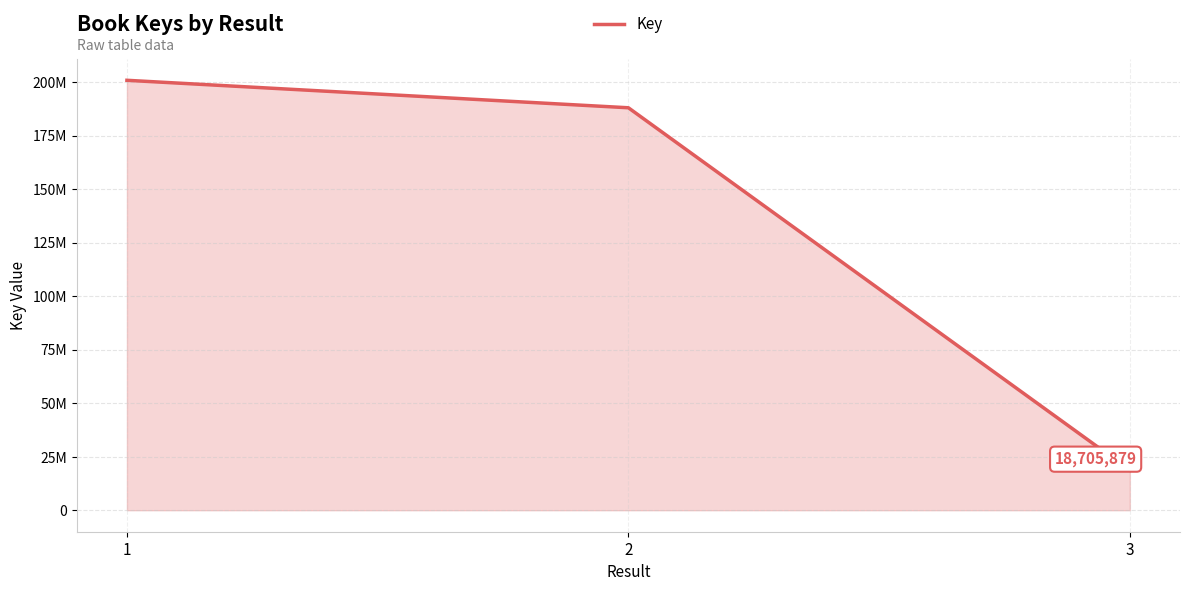

Between 1 and 3, which is larger?

1